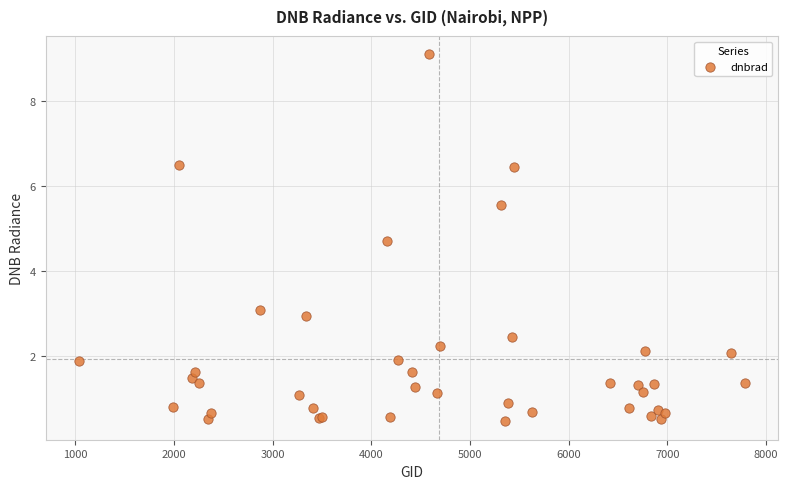

What Y value in the scatter plot is closest to 4?

4.7